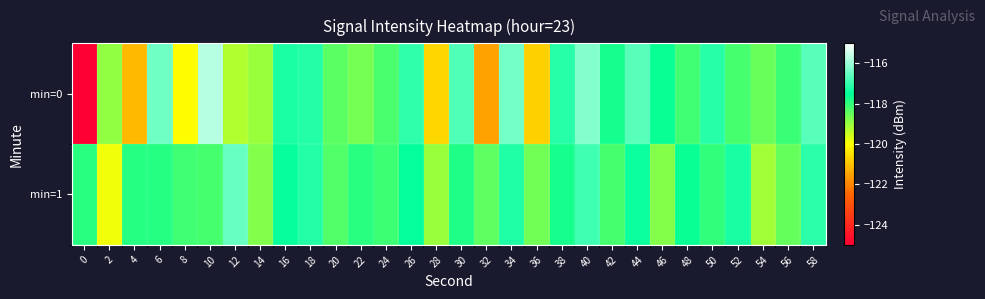

How many categories are shown in the chart?

30